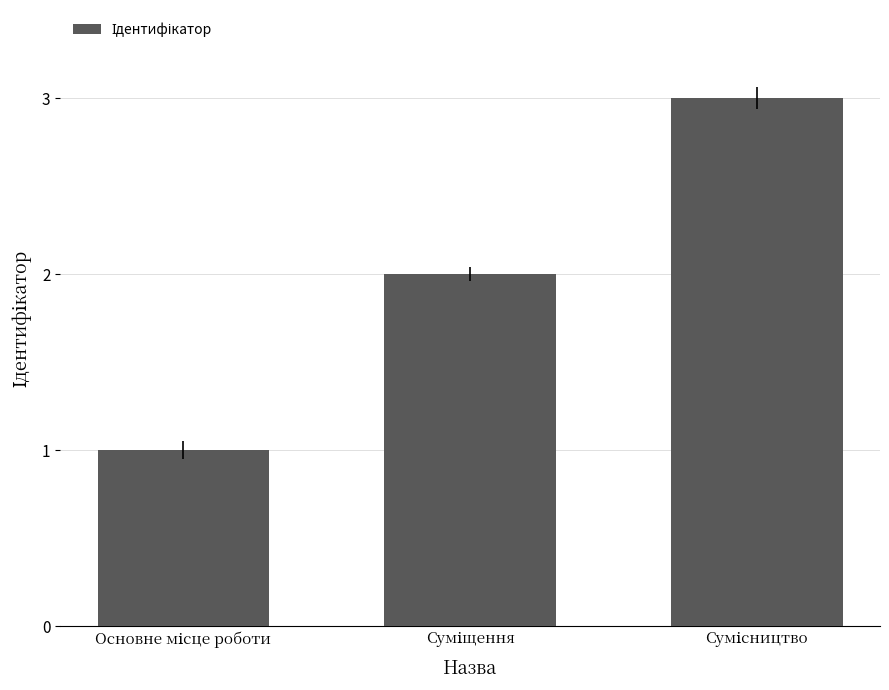

How many values are below 2?

1